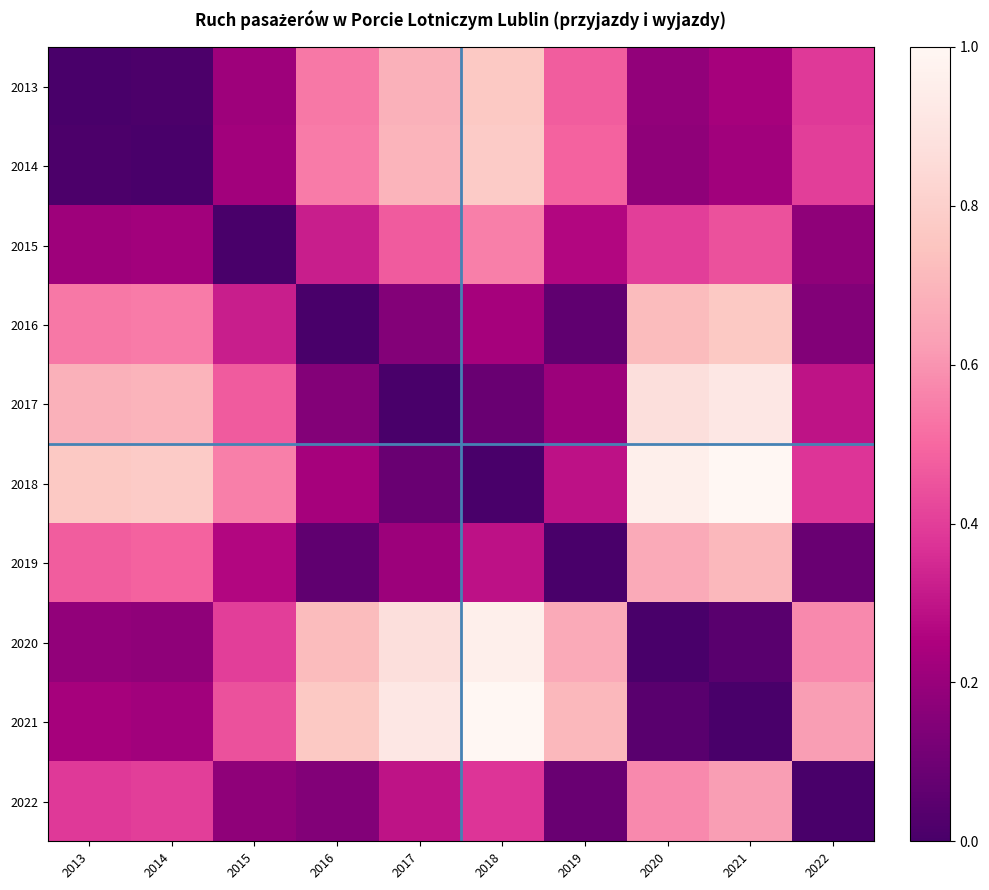

How many series are shown in this chart?

10